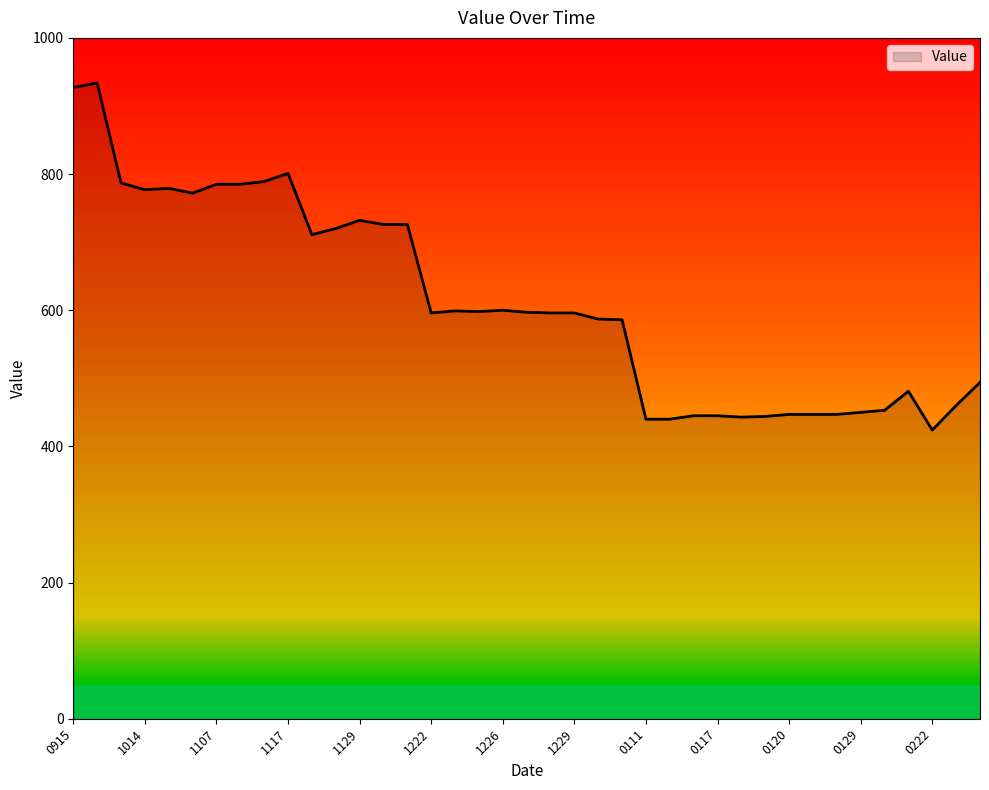

What is the smallest value displayed?

424